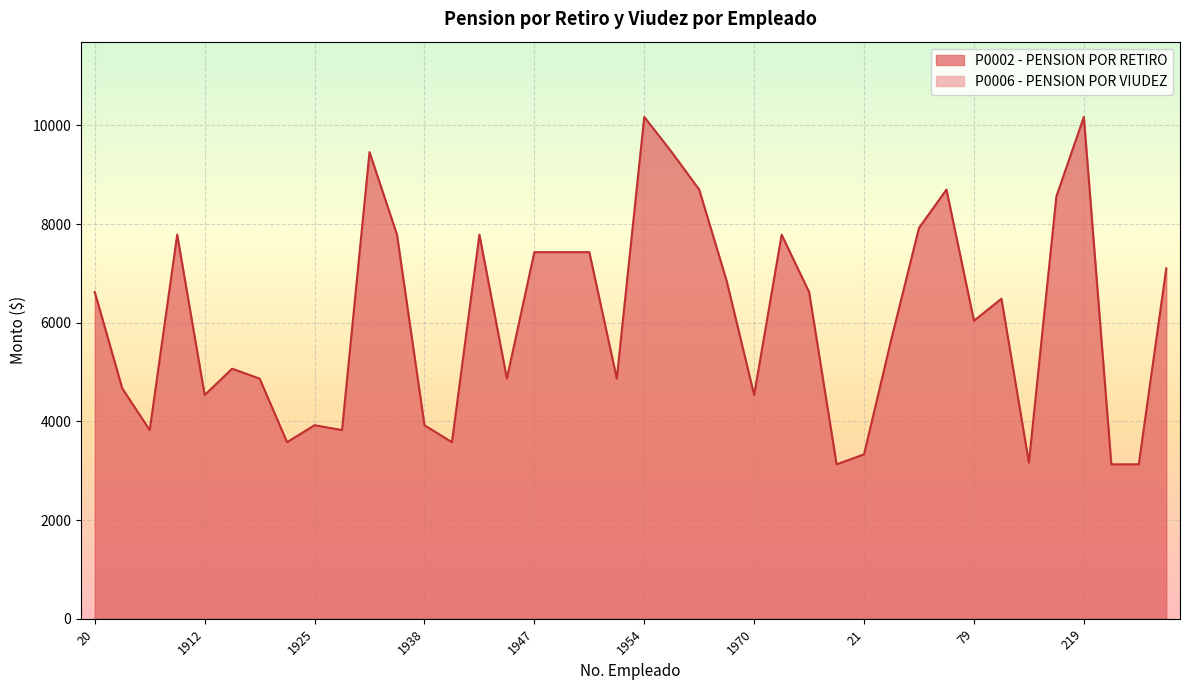

List the labels in order of value, largest first.

1954, 219, 1933, 1959, 1963, 68, 172, 45, 1908, 1936, 1944, 1976, 1947, 1948, 1950, 297, 1966, 20, 1983, 81, 79, 37, 1915, 1918, 1945, 1953, 1901, 1912, 1970, 1925, 1938, 1903, 1929, 1920, 1940, 21, 106, 1994, 232, 246